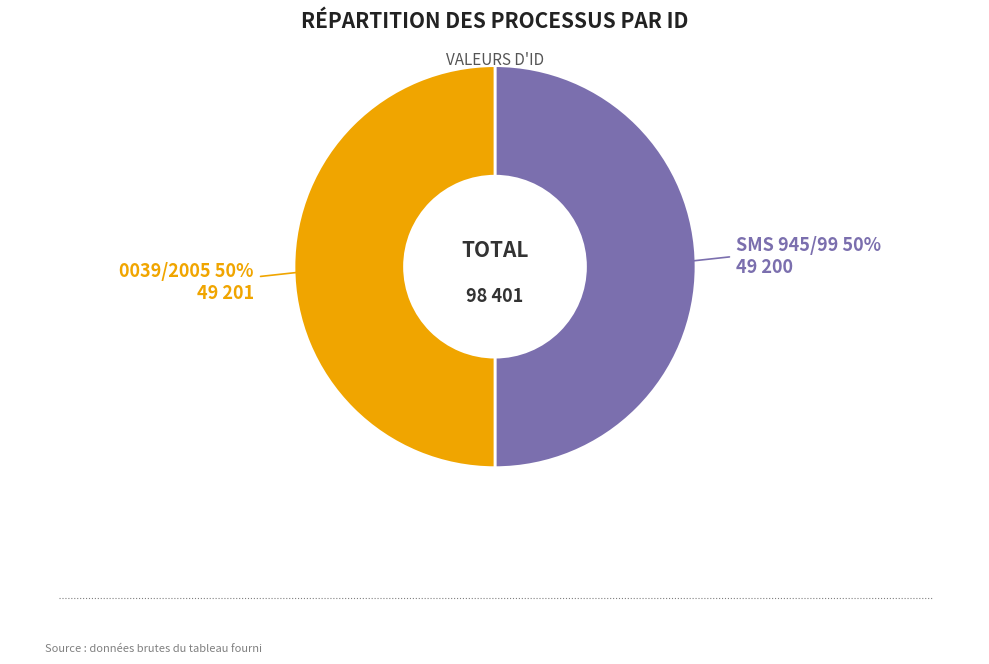

To the nearest percent, what is the average slice percentage?

50%